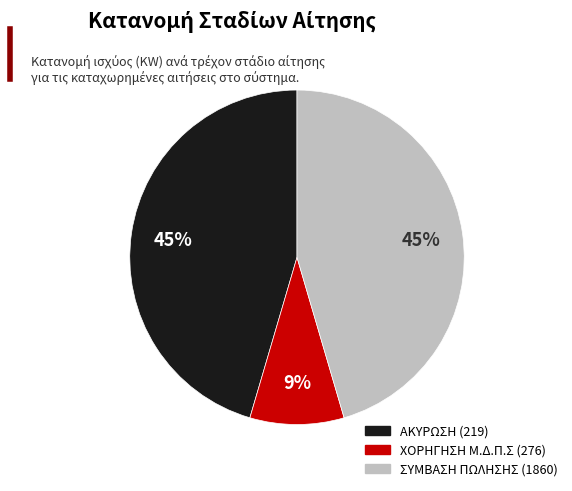

To the nearest percent, what percentage of the pie is ΣΥΜΒΑΣΗ ΠΩΛΗΣΗΣ (1860)?

45%